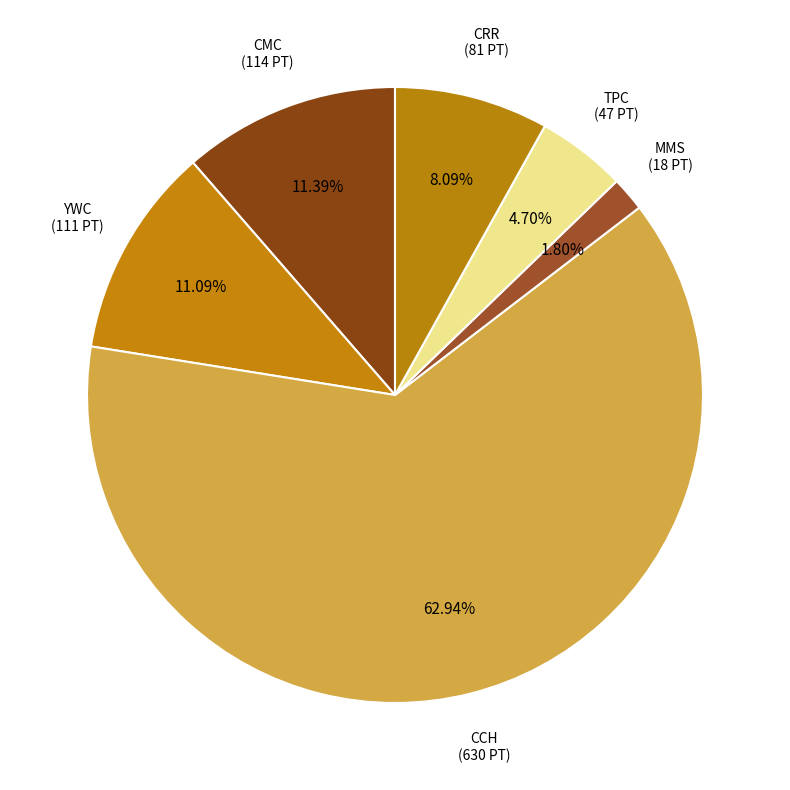

Which slice represents more than half of the pie?

CCH